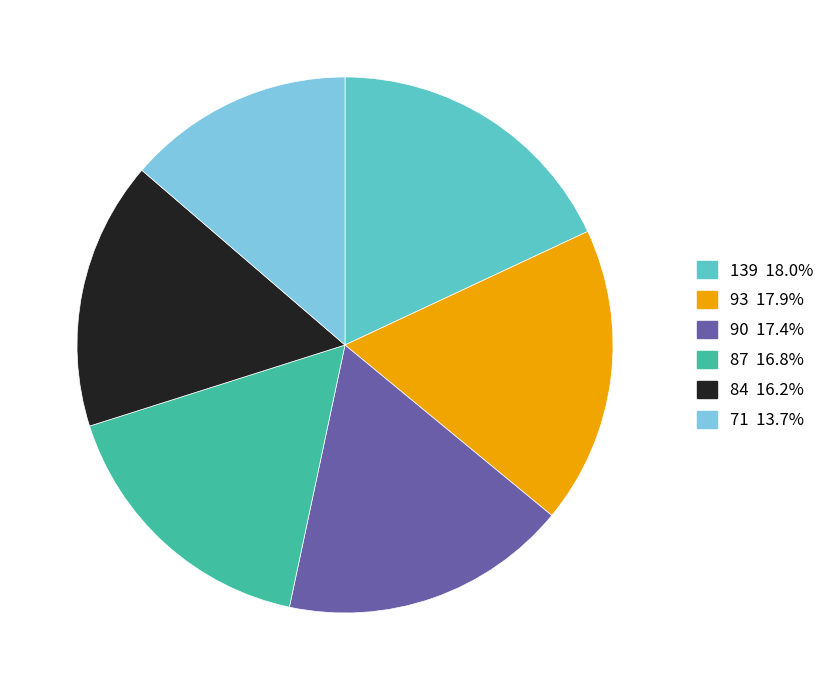

What is the smallest slice in the pie chart?

71